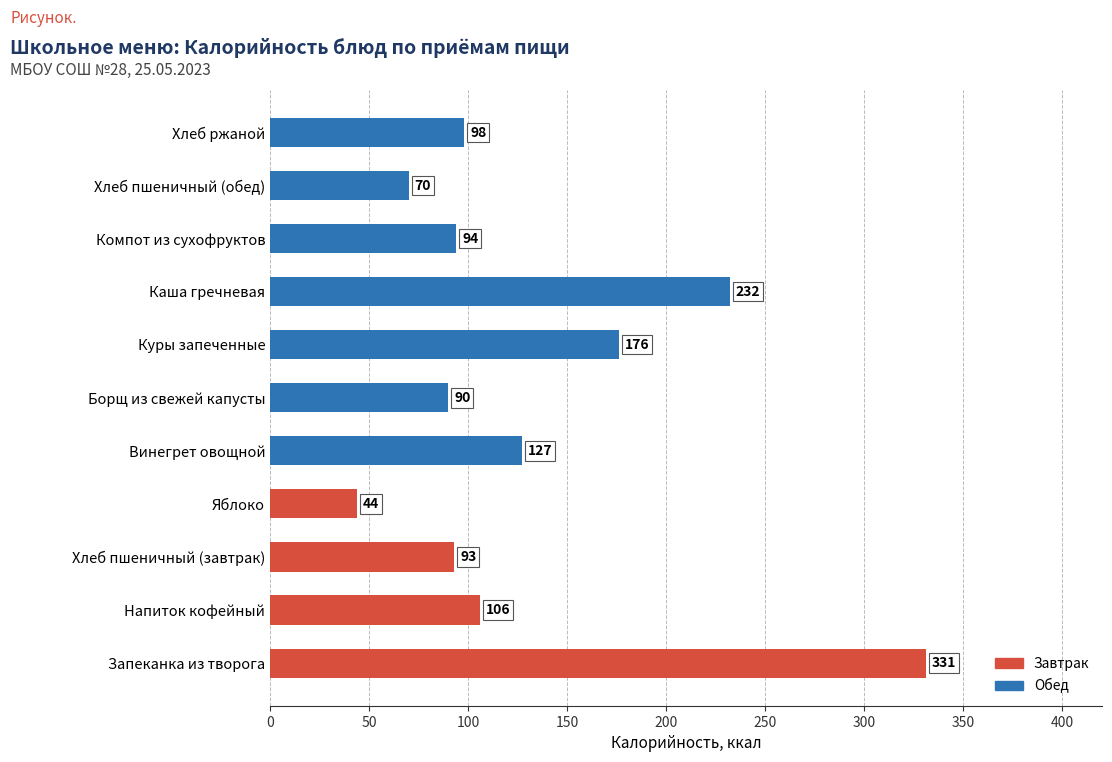

The chart shows a value of 42 at Напиток кофейный. True or false?

False